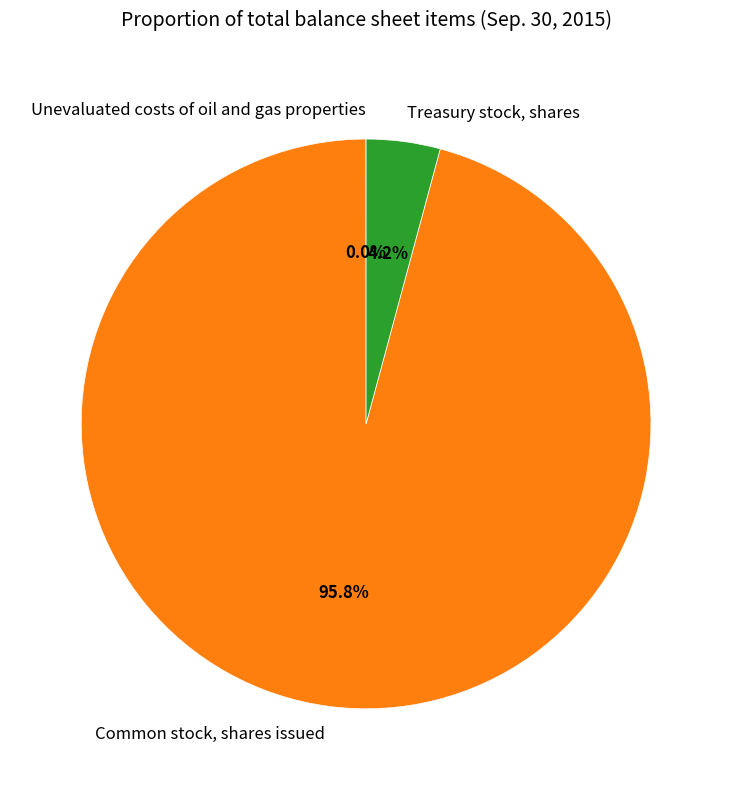

How much of the chart is everything except Treasury stock, shares?

95.8%